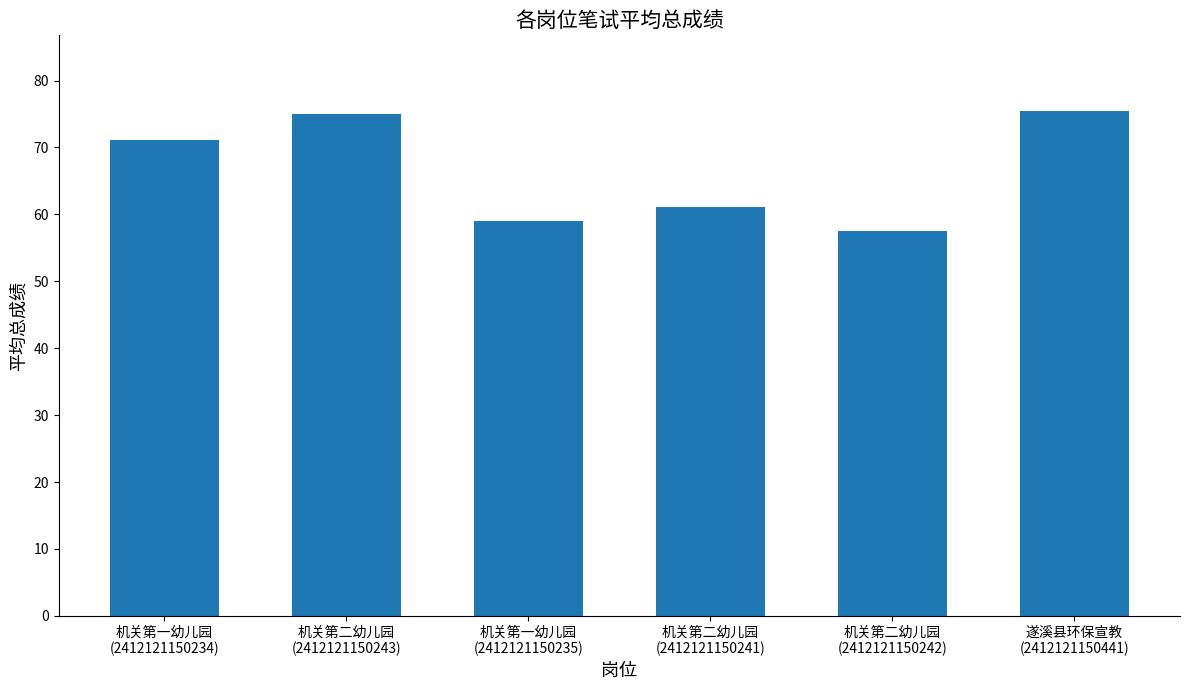

What is the minimum value shown in the chart?

57.5